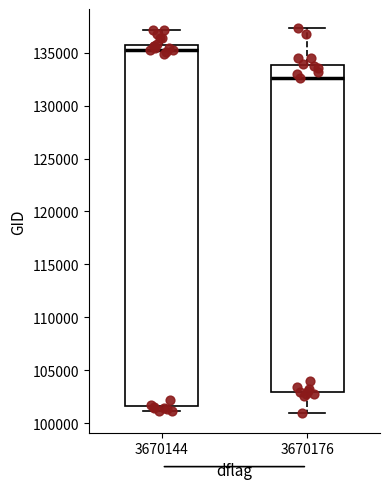

Which box has the lowest median line?

3670176